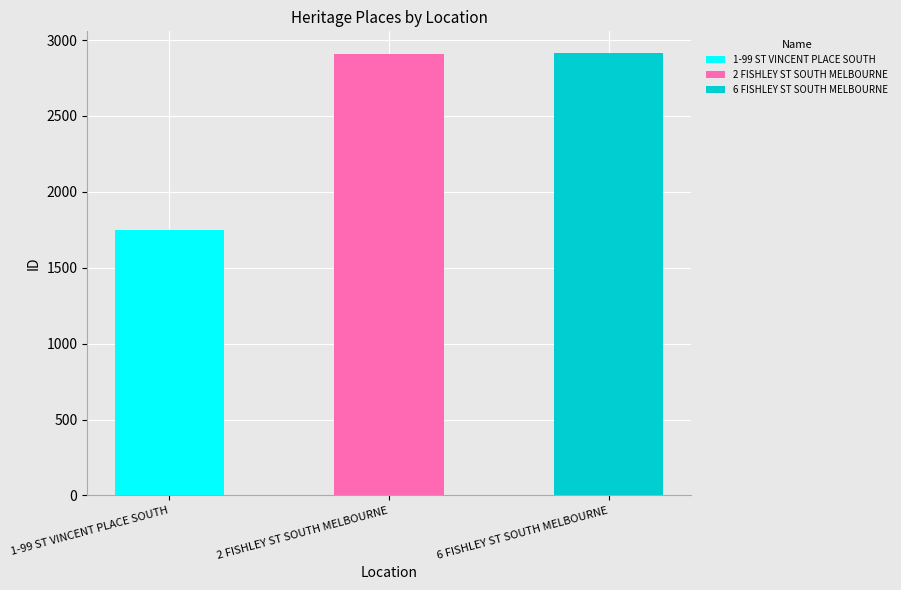

What is the change in value from 2 FISHLEY ST SOUTH MELBOURNE to 6 FISHLEY ST SOUTH MELBOURNE?

+1